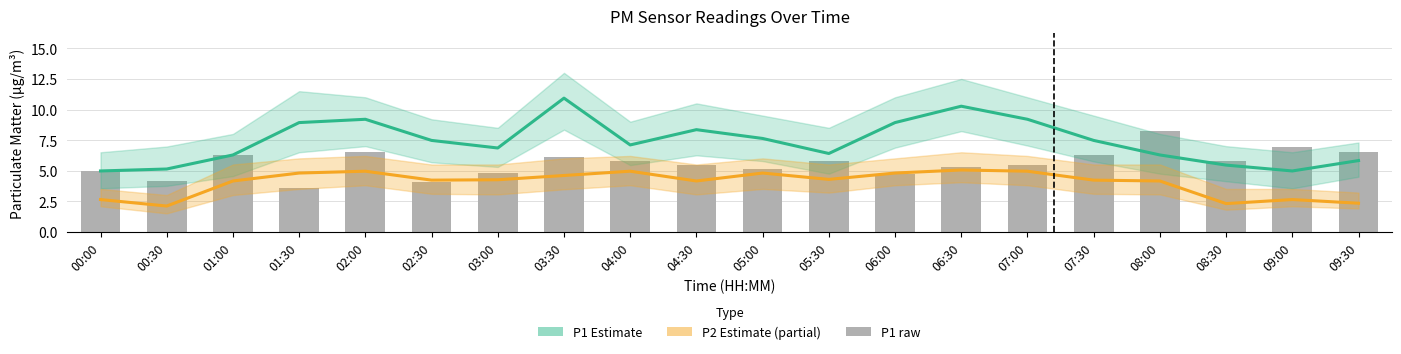

Where does the P2 Estimate (partial) series first go above 4?

01:00